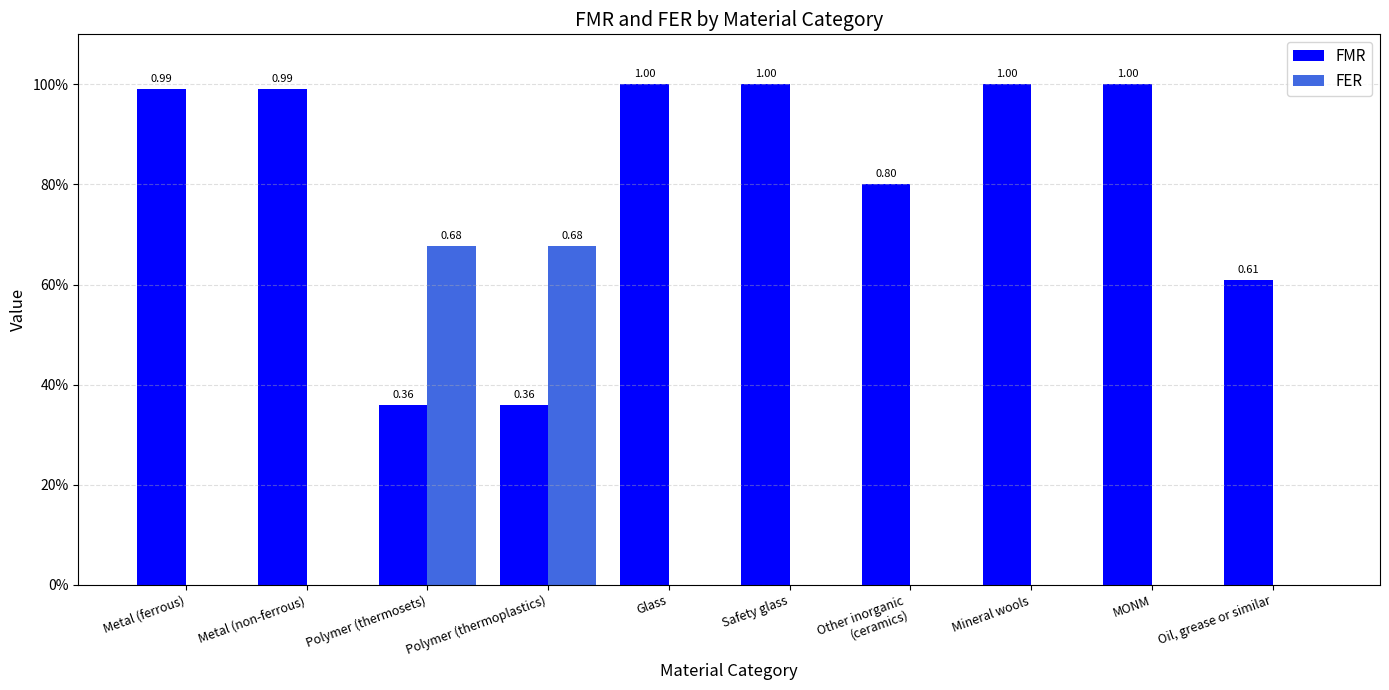

Are the bars grouped side by side (vs. stacked)?

Yes